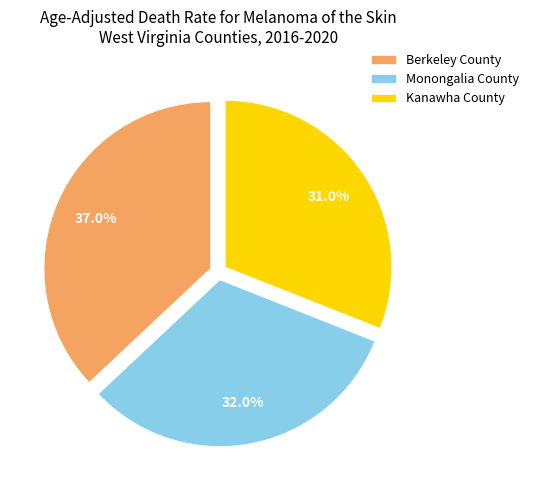

Is the sum of Kanawha County and Monongalia County greater than half?

Yes